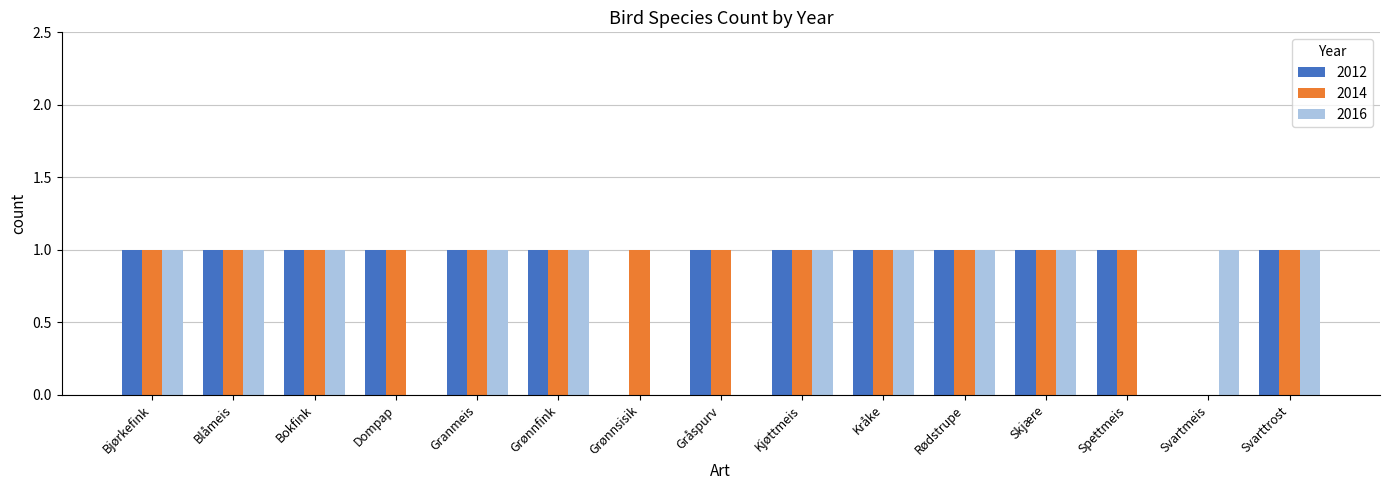

What is the sum of all 2012 values?

13